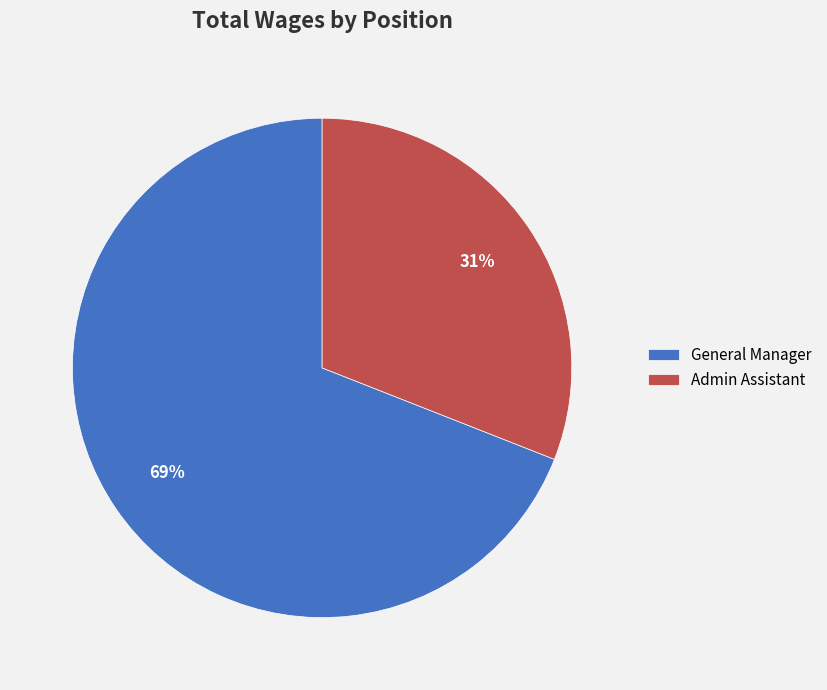

The General Manager slice represents 69% of the pie. True or false?

True